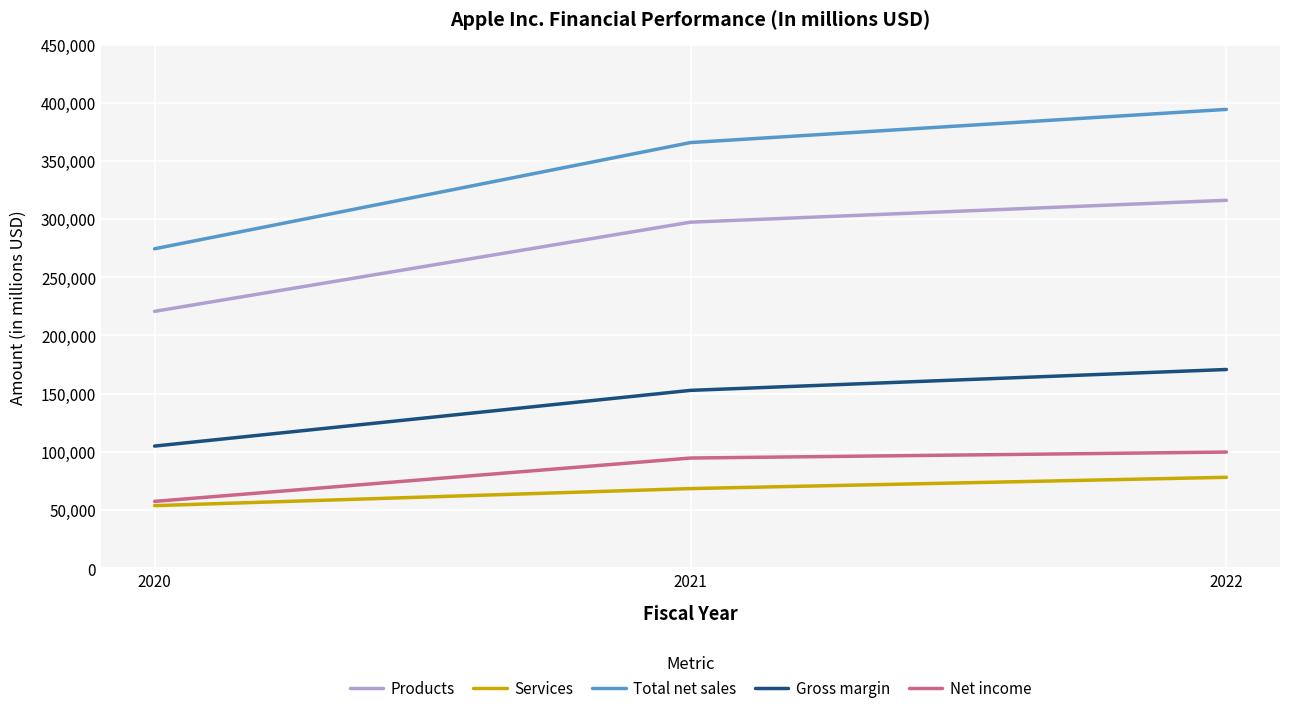

Which series changed the most between 2020 and 2021?

Total net sales